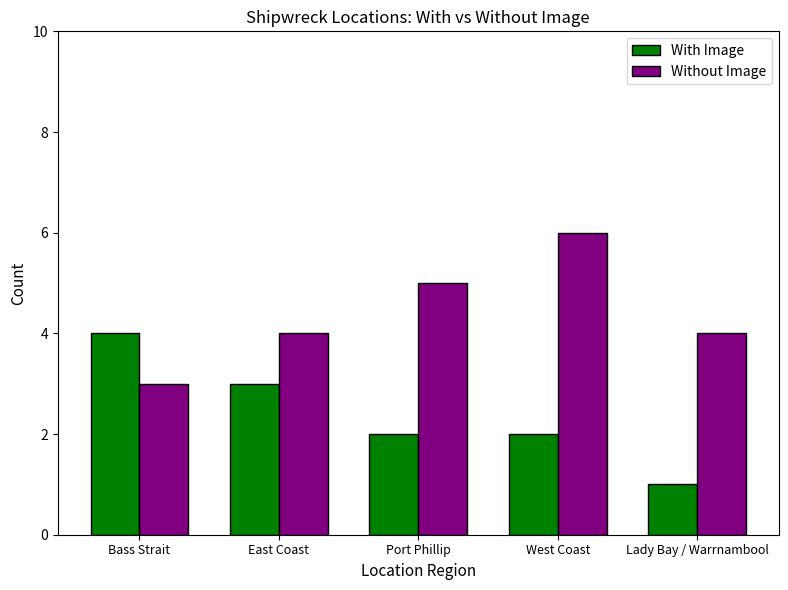

Which series changed the most between Port Phillip and West Coast?

Without Image